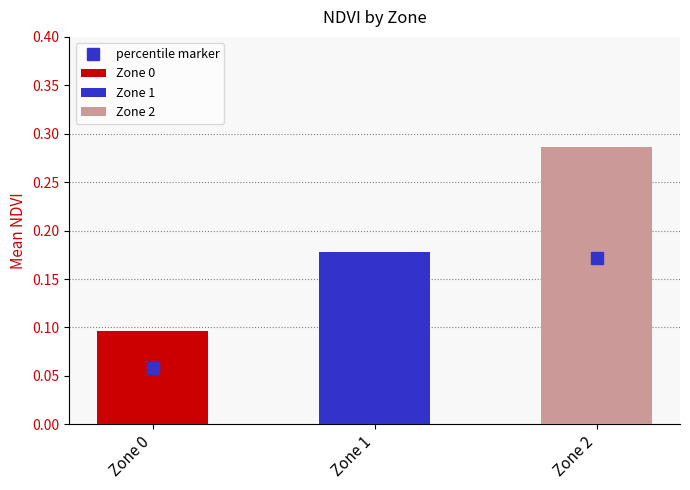

Reading left to right, extract all data points from this chart.

Zone 0=0.1	Zone 1=0.2	Zone 2=0.3